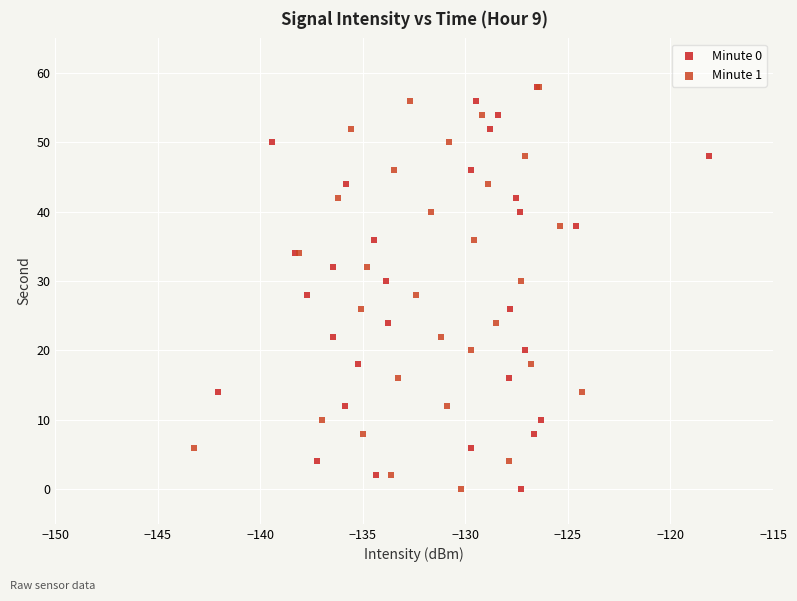

What are all the series names shown in the legend?

Minute 0, Minute 1